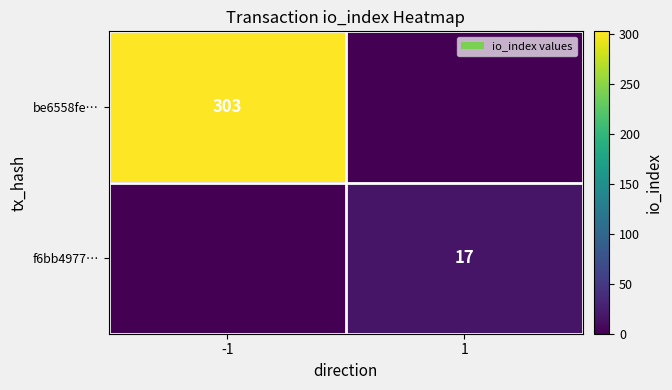

What is the total value across all series at 1?

17